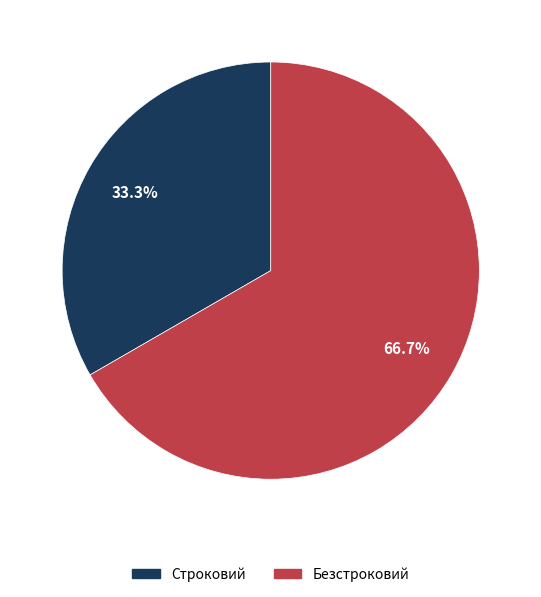

Rank the categories by value from lowest to highest.

Строковий, Безстроковий